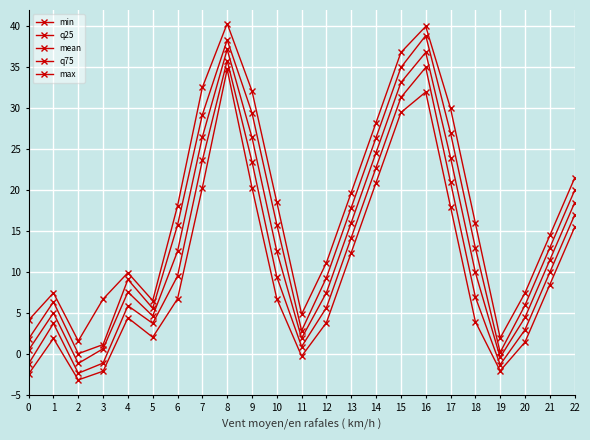

True or false: q25 has a value of 23.5 at 9.

True